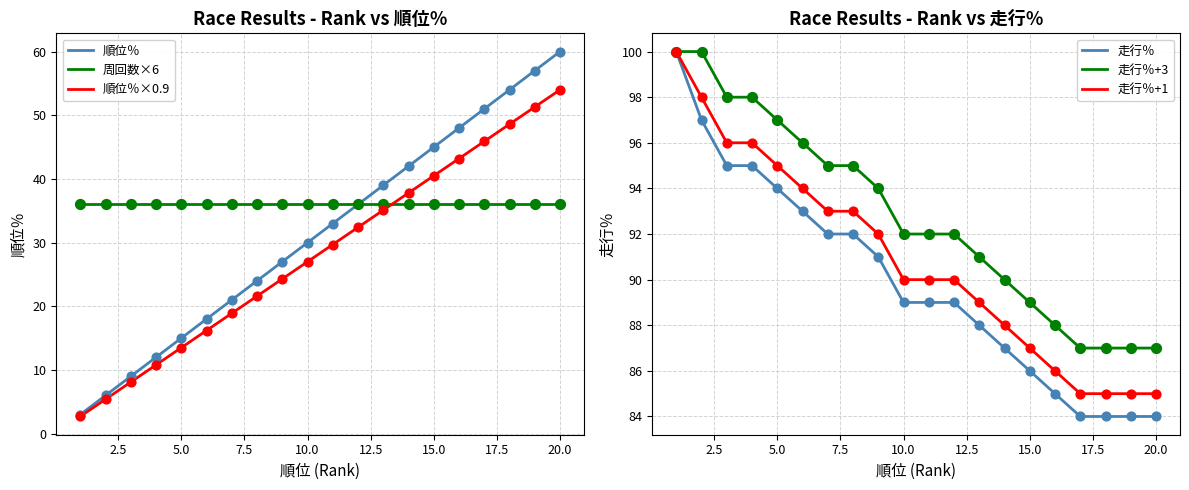

At how many categories does at least one series exceed 89?

14